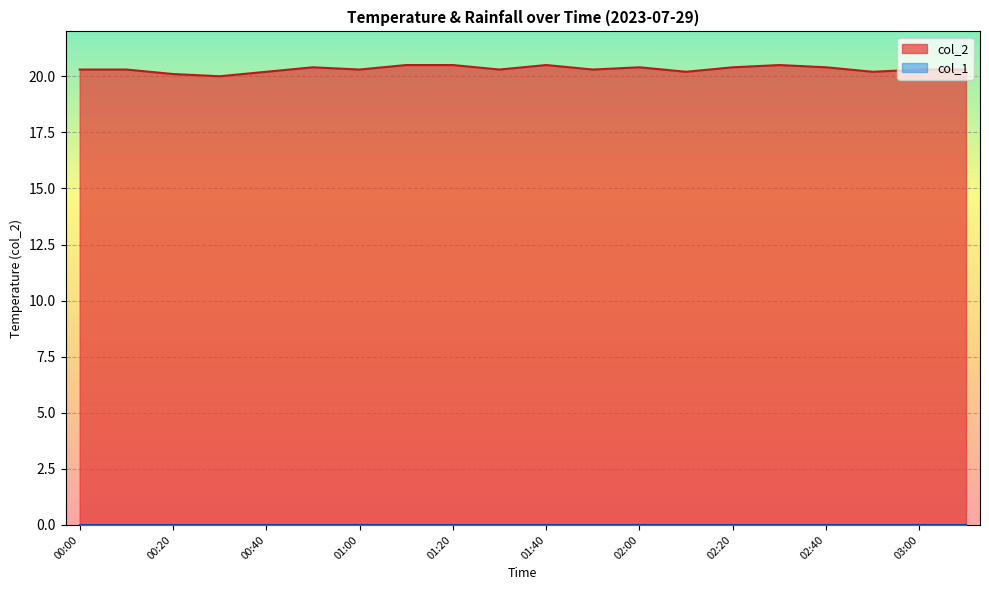

What is the approximate value at 00:40?

20.2